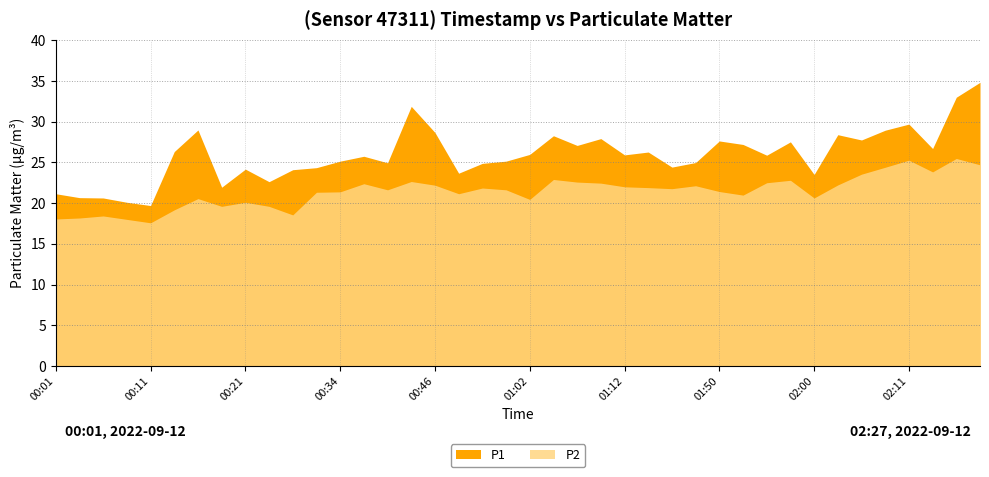

What is the lowest value of the P1 series?

19.7